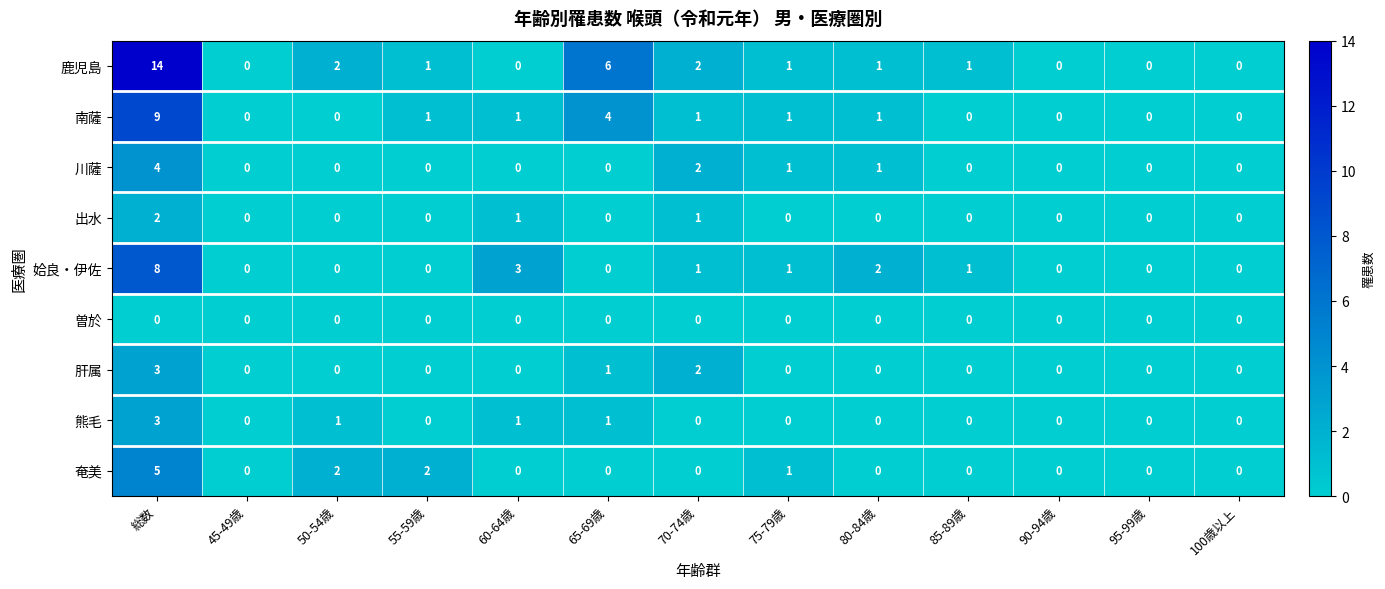

Which series has the largest total across all categories?

鹿児島